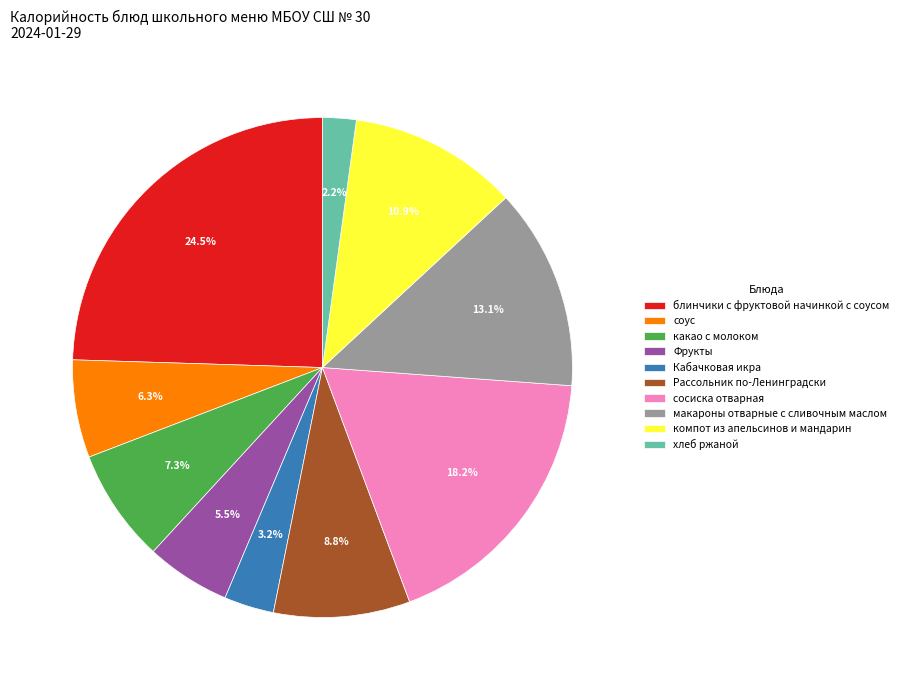

Which slice is the smallest?

хлеб ржаной